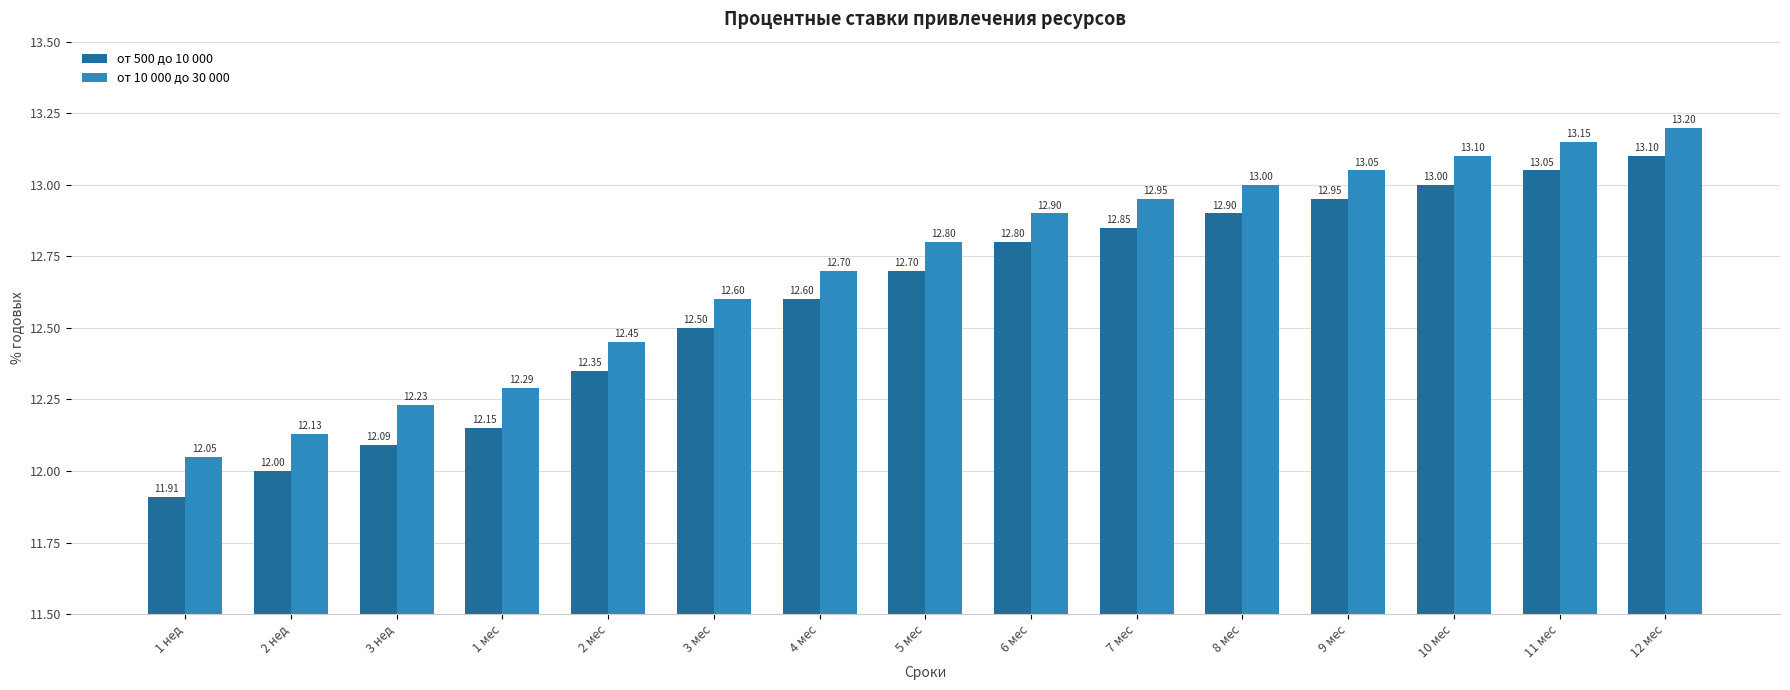

List the series in order of their peak value, highest first.

от 10 000 до 30 000, от 500 до 10 000